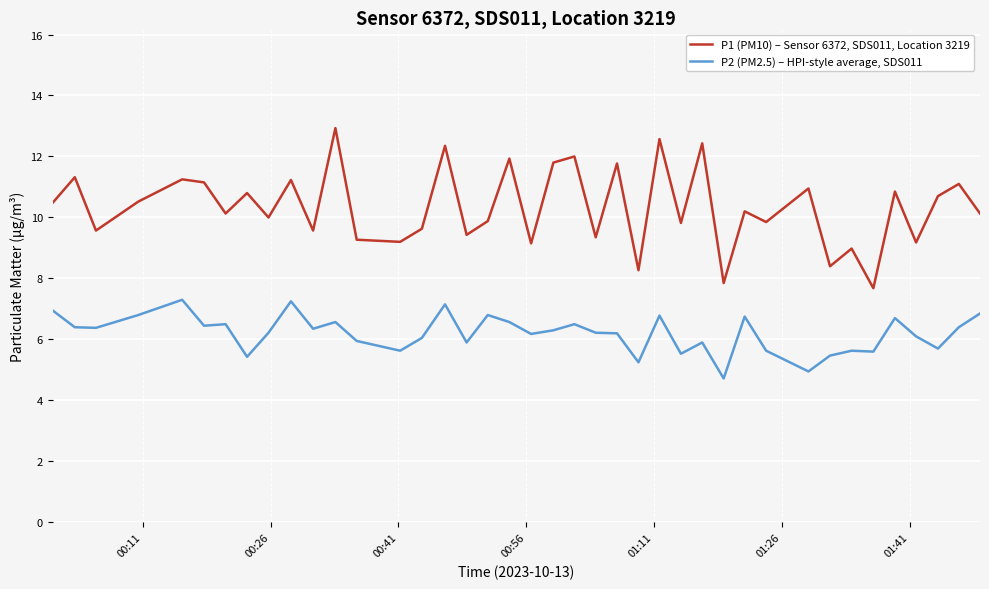

Which series has the largest total across all categories?

P1 (PM10) – Sensor 6372, SDS011, Location 3219